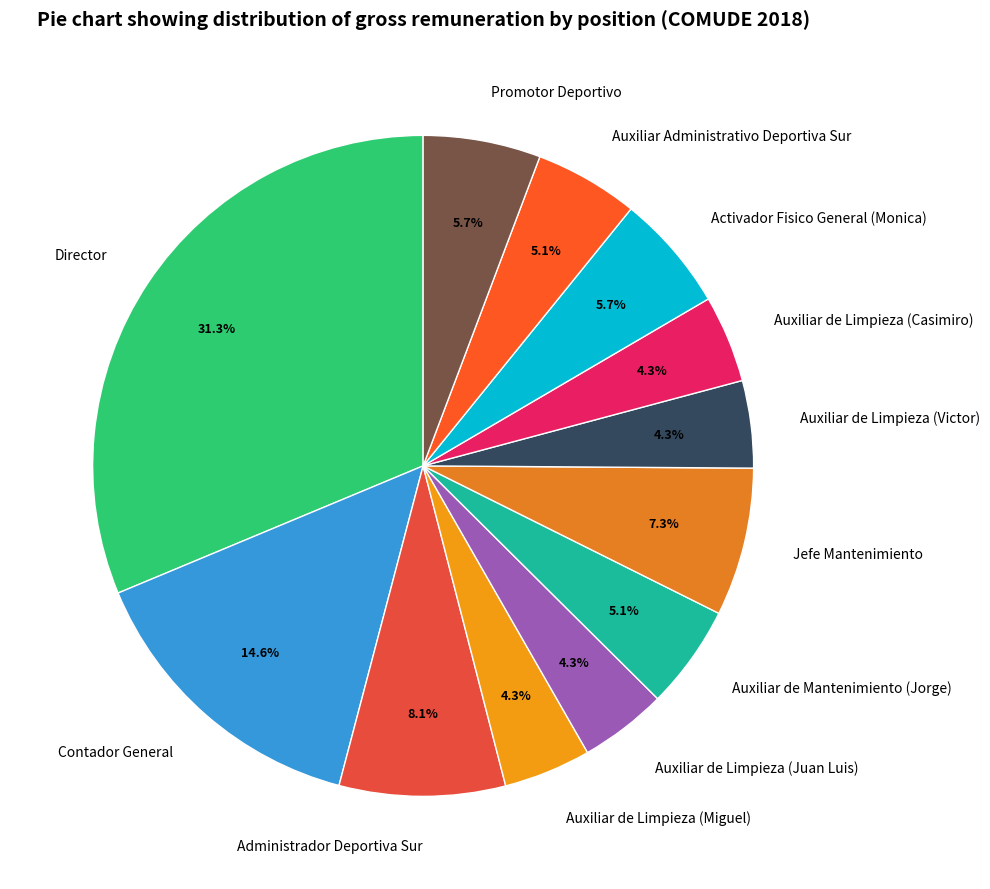

Between Auxiliar Administrativo Deportiva Sur and Contador General, which is larger?

Contador General